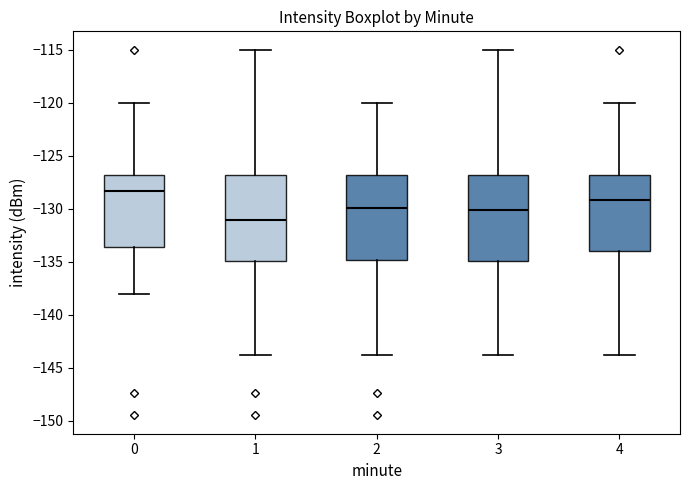

Reading left to right, read every box against the y-axis: the position of its median line, the range the box covers, and the ends of its whiskers. The values are not printed on the chart, so give them approximately, as read against the axis.

0: median -128.5, box -133.5 to -127.0, whiskers -138.0 to -120.0
1: median -131.0, box -135.0 to -127.0, whiskers -144.0 to -115.0
2: median -130.0, box -135.0 to -127.0, whiskers -144.0 to -120.0
3: median -130.0, box -135.0 to -127.0, whiskers -144.0 to -115.0
4: median -129.0, box -134.0 to -127.0, whiskers -144.0 to -120.0